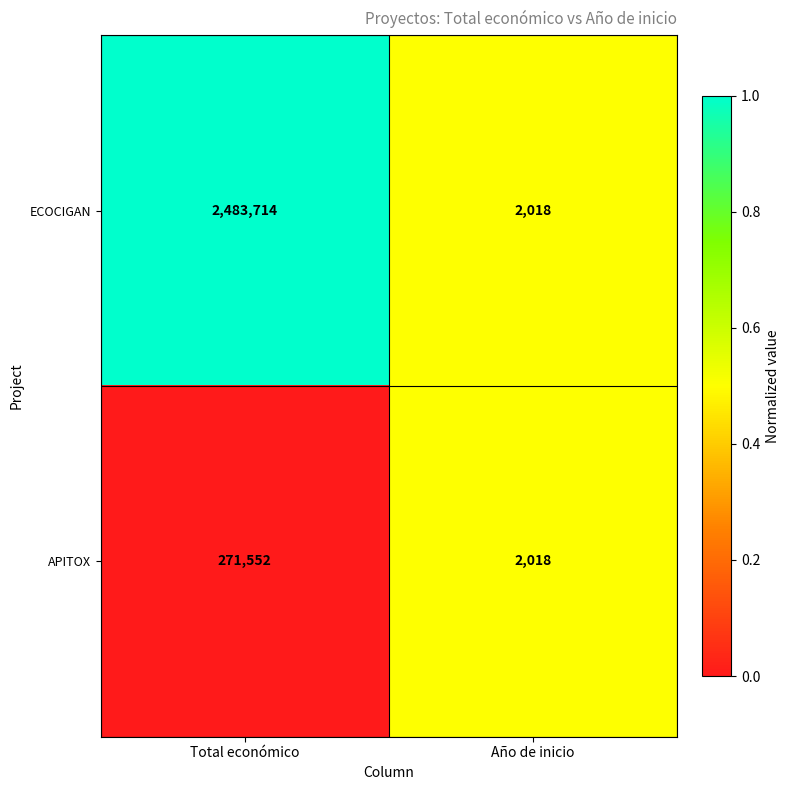

What is the difference between the maximum and minimum values in the APITOX series?

269534